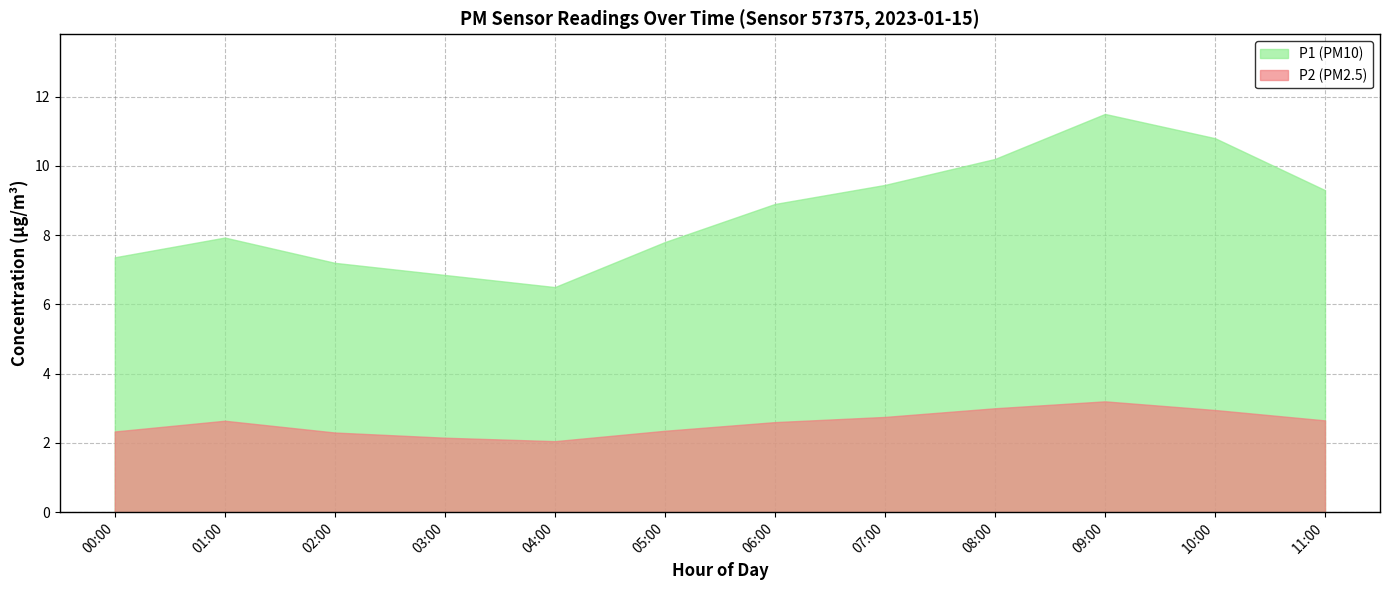

Is it true that P2 (PM2.5) equals 0.6 at 02:00?

False